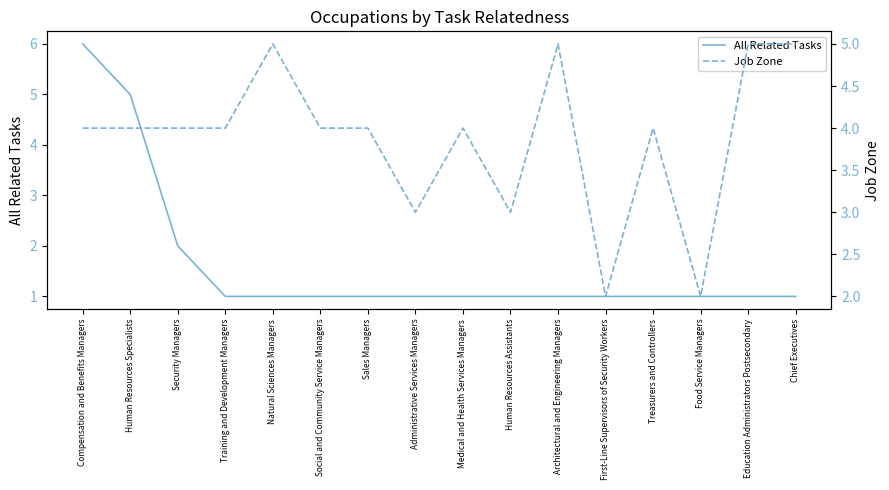

At how many categories does at least one series exceed 2?

14